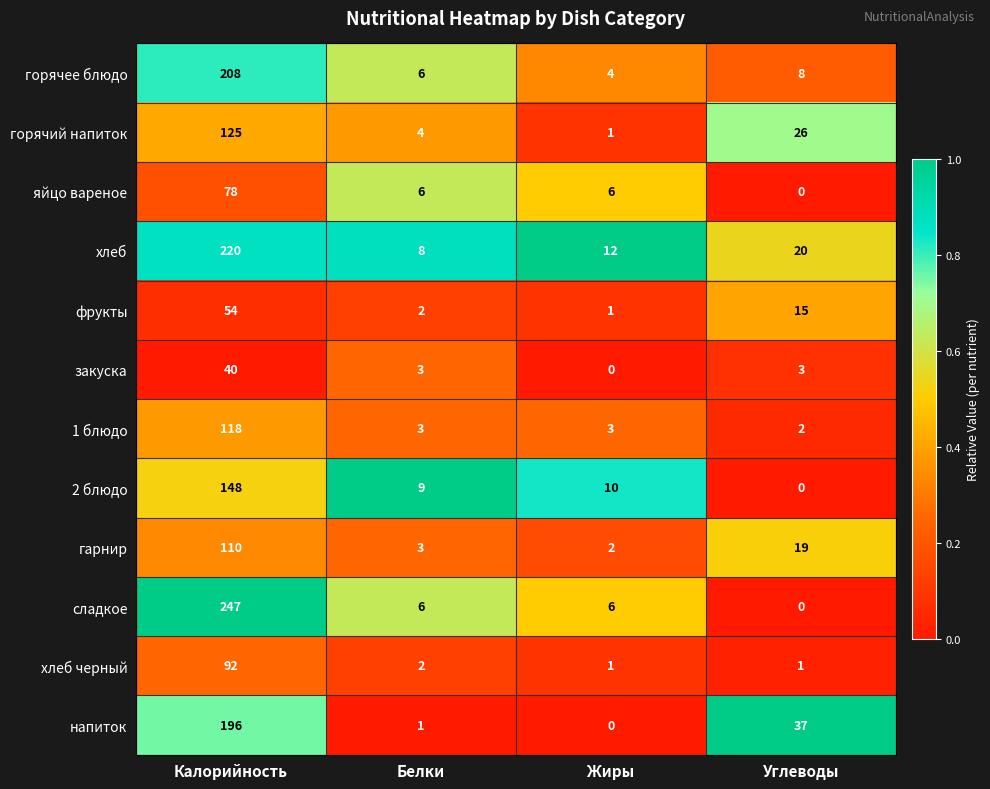

The хлеб черный series shows 2 at Жиры. True or false?

False